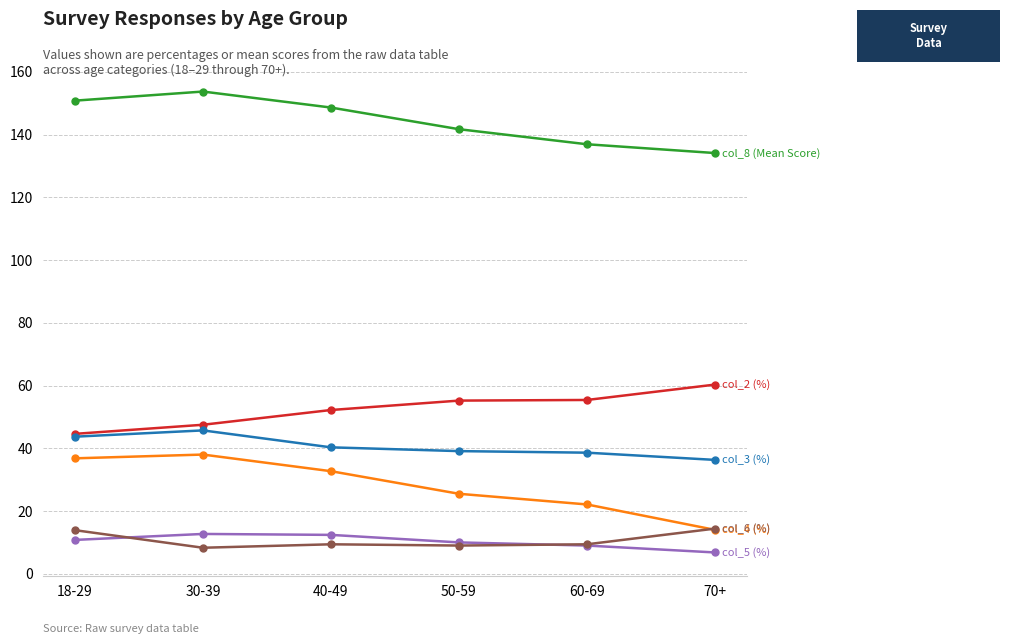

What is the total value across all series at 50-59?

280.5